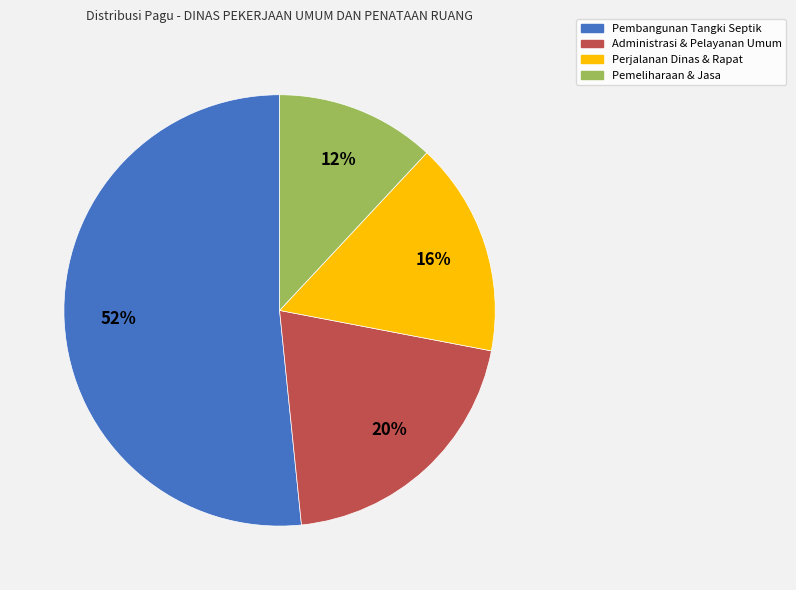

Does any single category account for the majority?

Yes